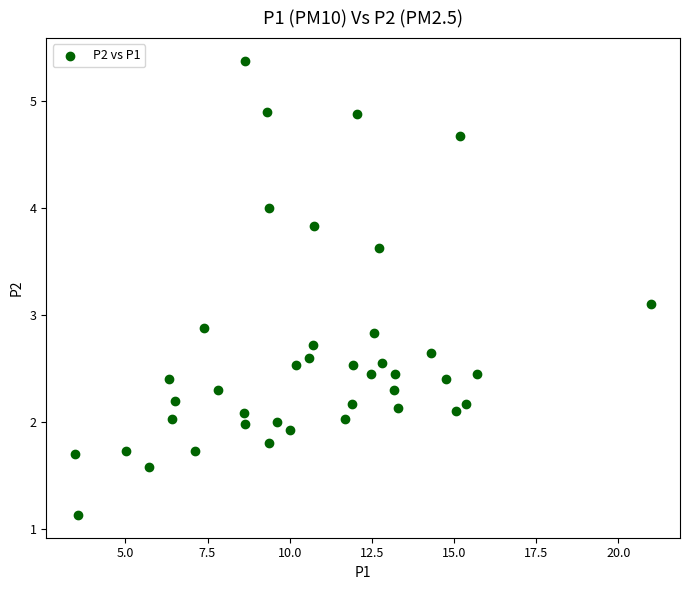

What is the range of X values (max minus min)?

17.5